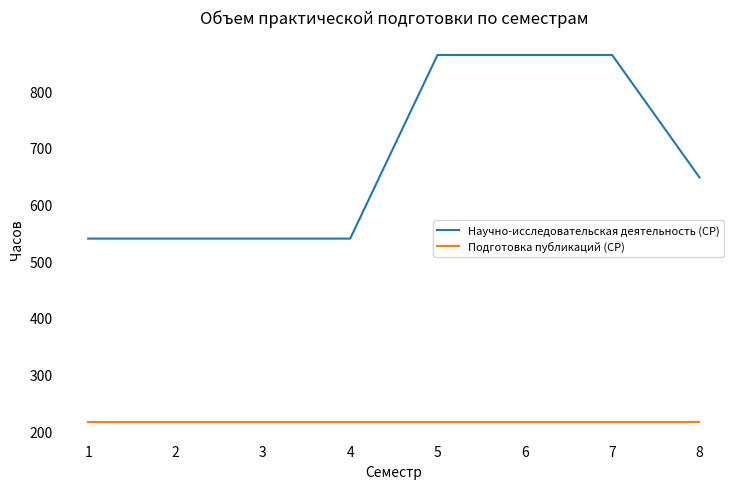

Rank the series by their maximum value, from lowest to highest.

Подготовка публикаций (СР), Научно-исследовательская деятельность (СР)